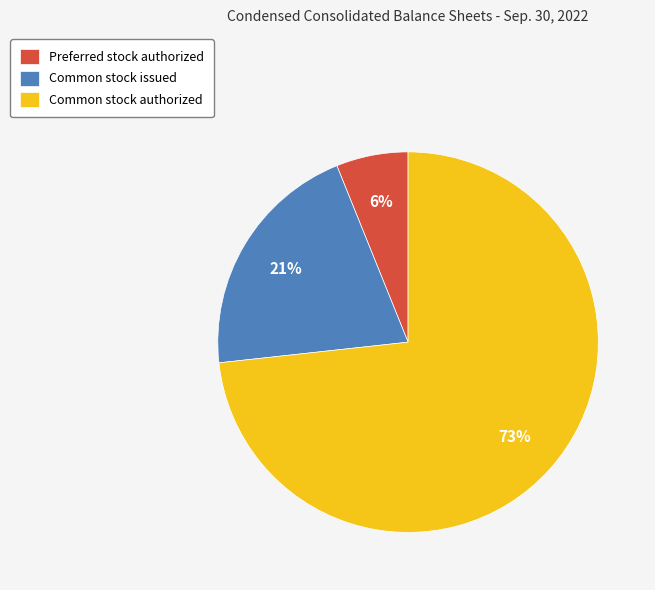

Is it true that Common stock authorized is 82% of the pie?

False